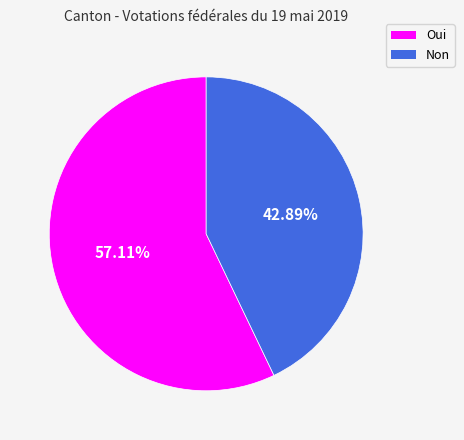

To the nearest percent, what is the combined percentage of Oui and Non?

100%